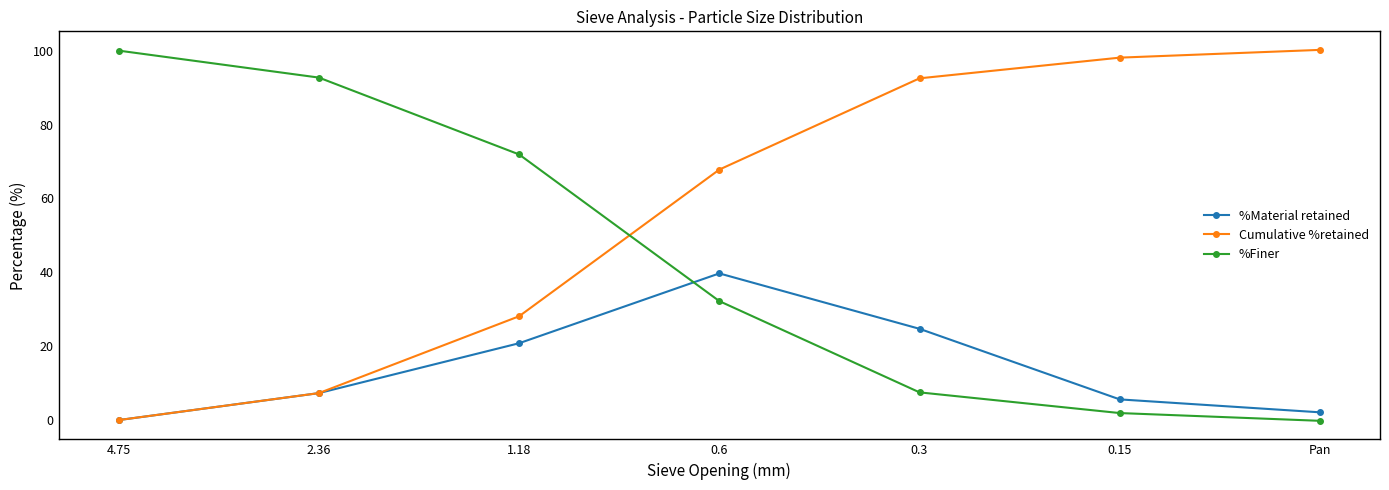

Is this an area chart (filled region under the line)?

No